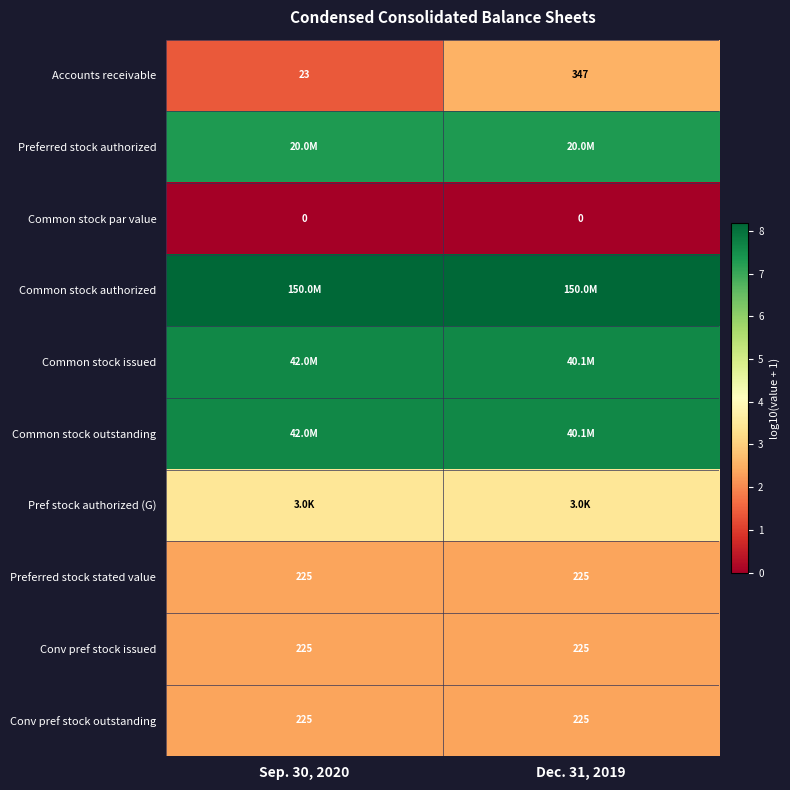

What is the spread (max minus min) of values at Sep. 30, 2020?

8.2